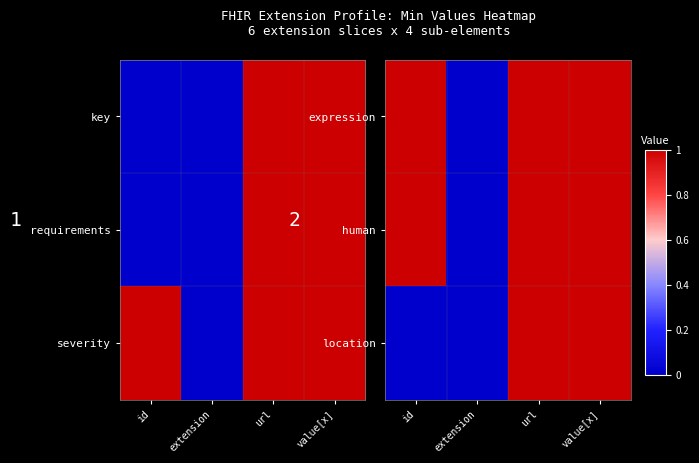

How many data points in location are less than 1?

2